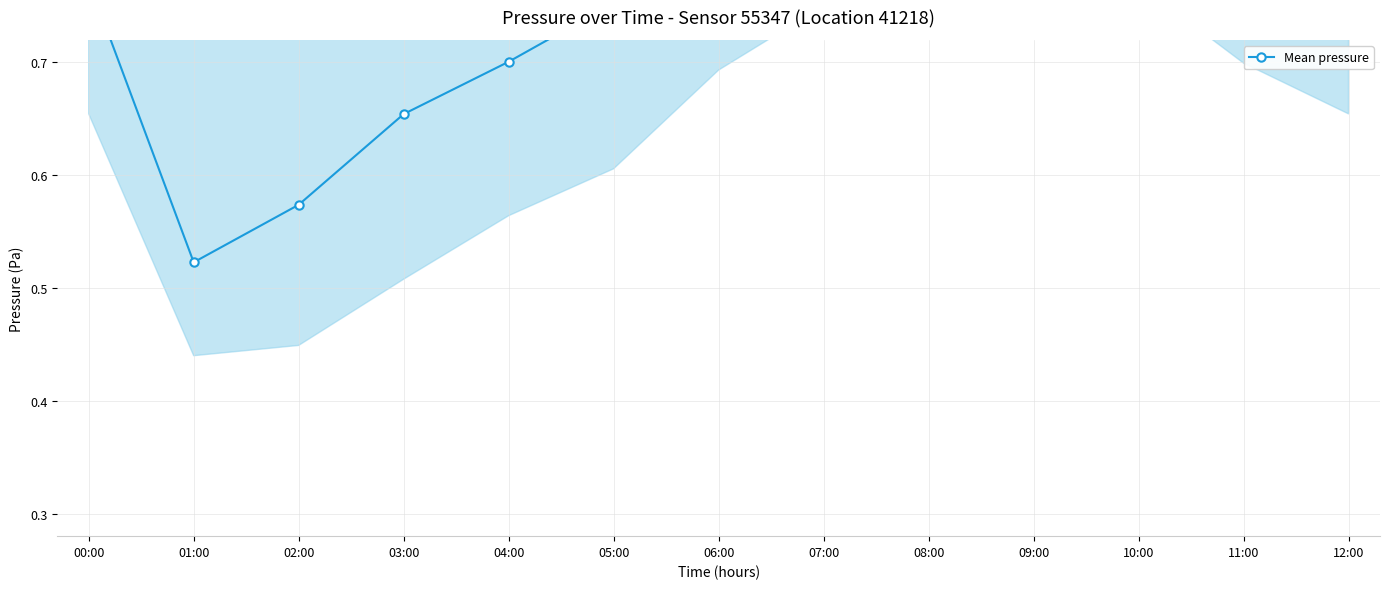

At which category does the data reach its first local peak?

09:00